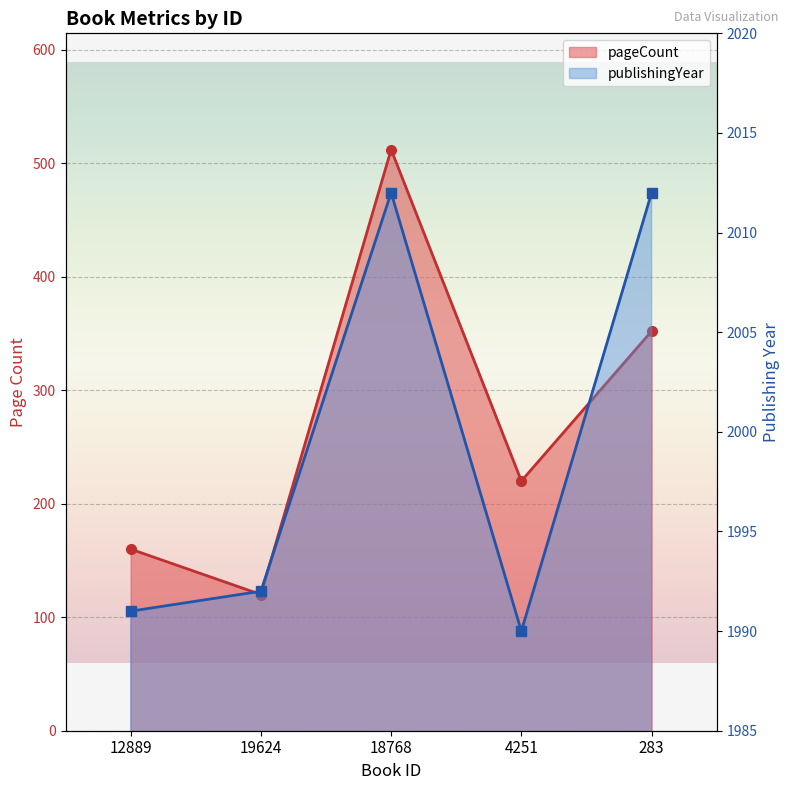

True or false: pageCount has a value of 220 at 12889.

False